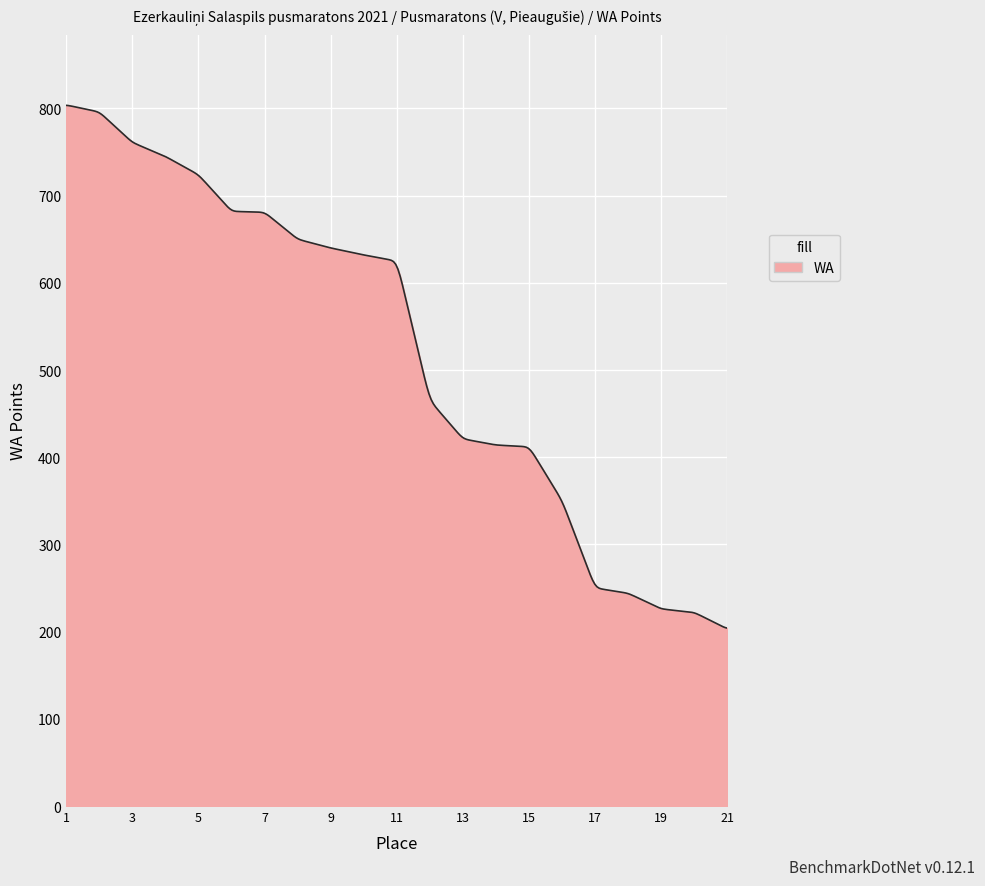

What is the maximum value shown in the chart?

803.6